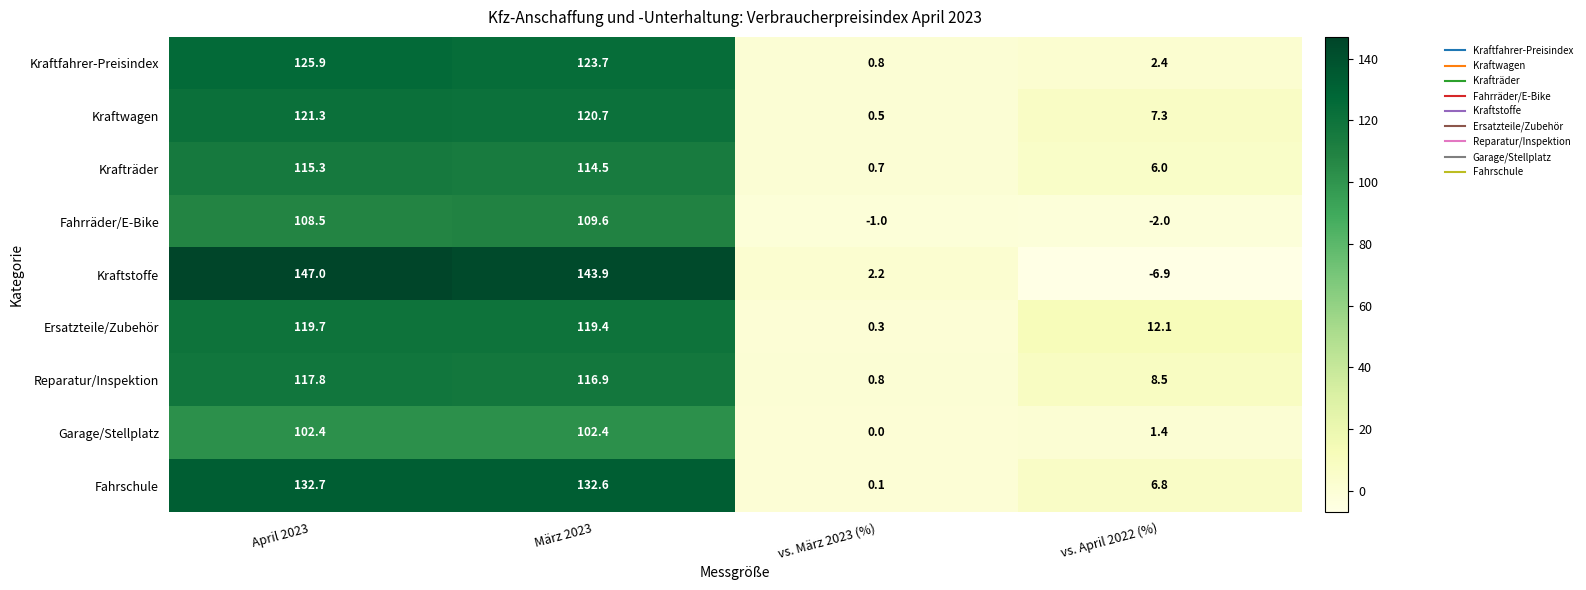

What is the difference between the maximum and second lowest values in the Krafträder series?

109.3